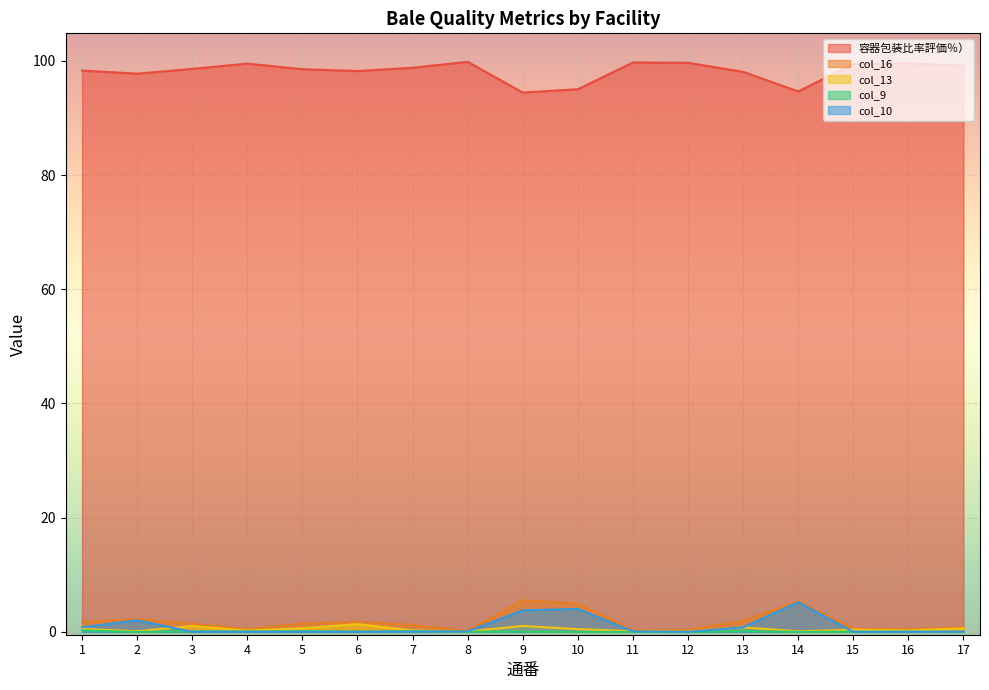

True or false: 容器包装比率評価％） has a value of 99.7 at 11.

True